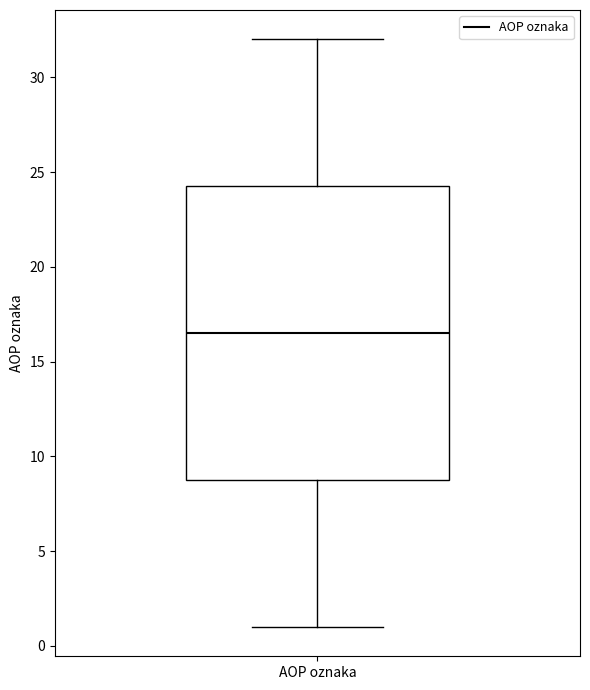

Transcribe this box plot: give where the median line is, the range the box spans, and where the two whiskers end, as read against the y-axis. The values are not printed on the chart, so give them approximately, as read against the axis.

median 16.5, box 9.0 to 24.5, whiskers 1.0 to 32.0